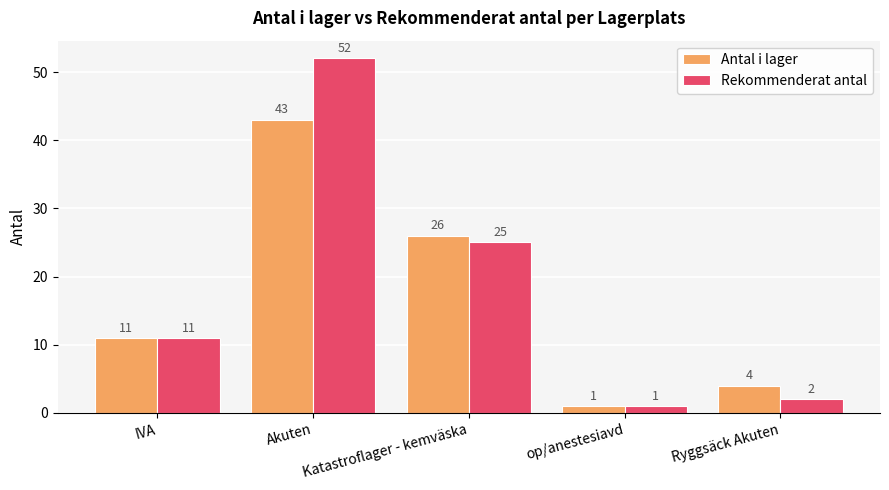

What is the difference between the maximum and minimum values in the Antal i lager series?

42